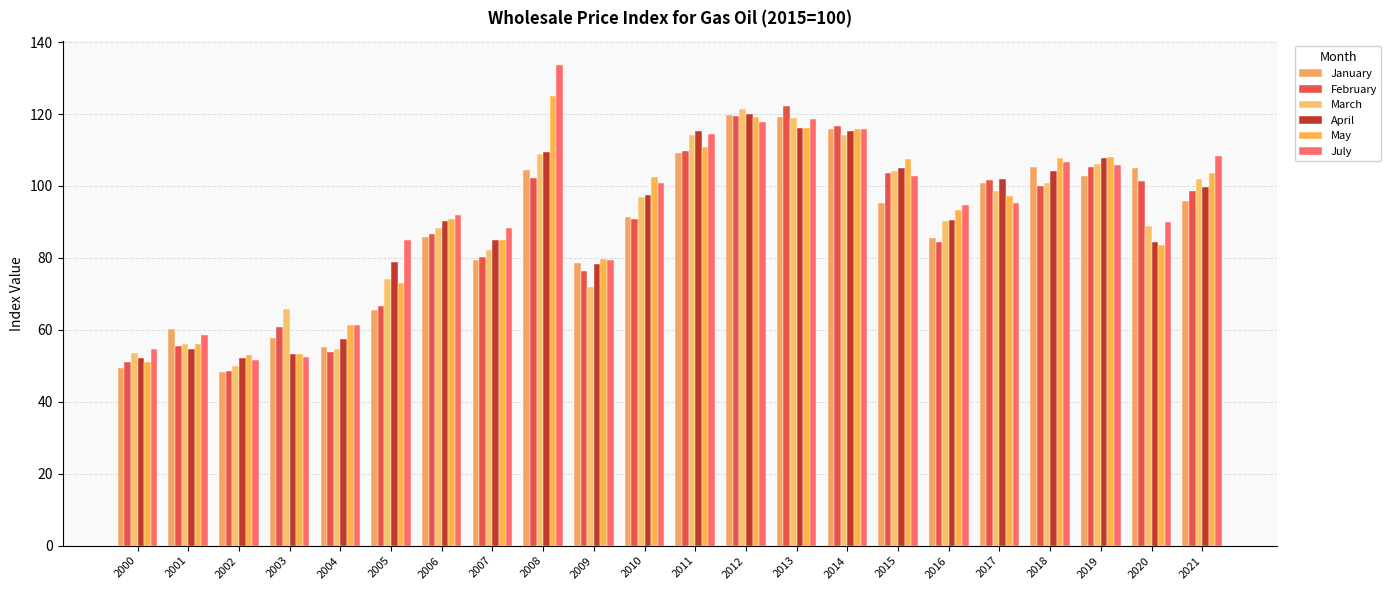

Which series has the widest spread of values?

July